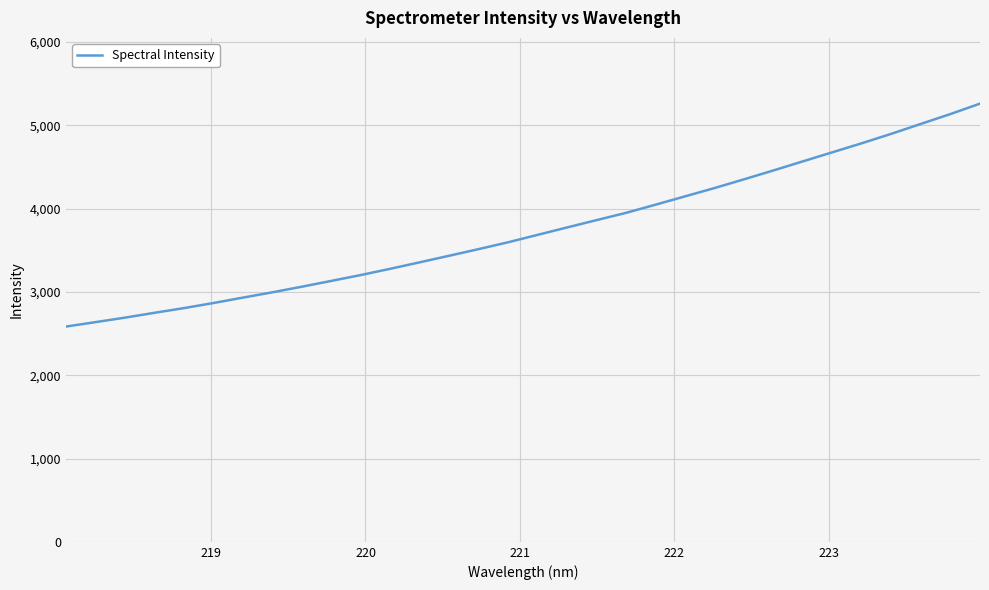

What is the difference between the maximum and minimum values?

2676.5